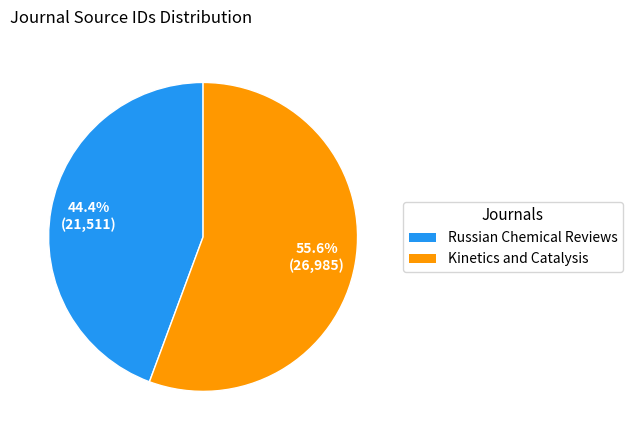

Which has a higher value, Russian Chemical Reviews or Kinetics and Catalysis?

Kinetics and Catalysis